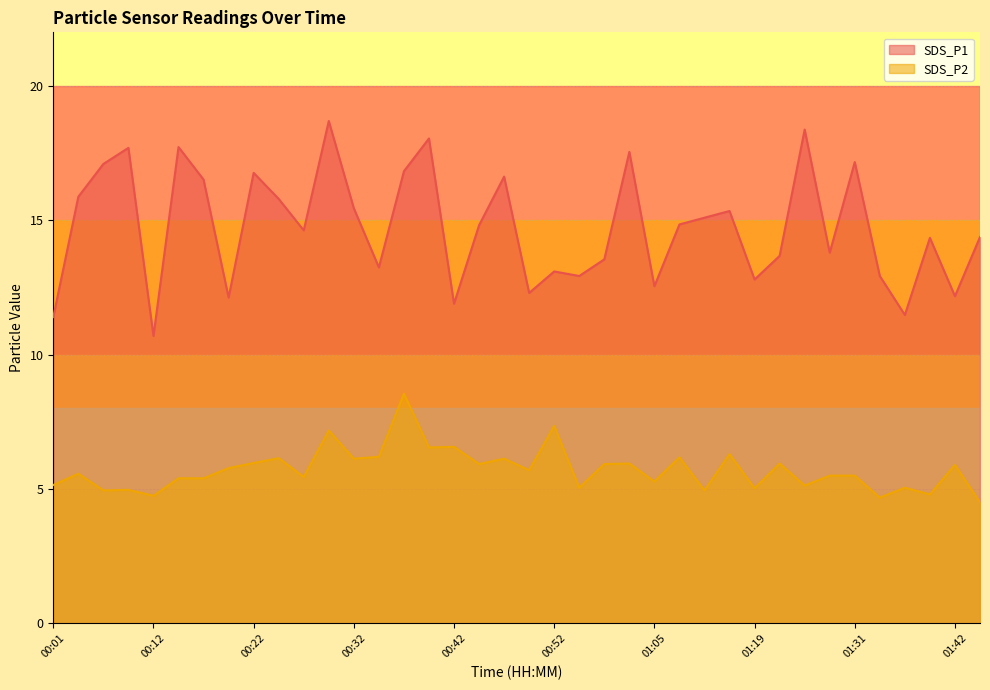

At which label is SDS_P2 closest to 6?

00:22